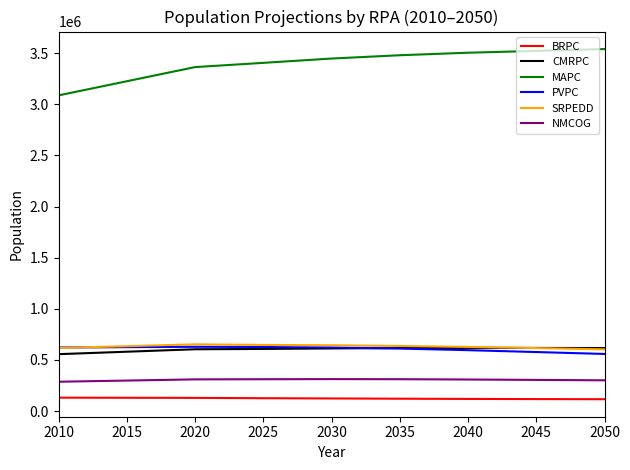

Which series has the largest total across all categories?

MAPC